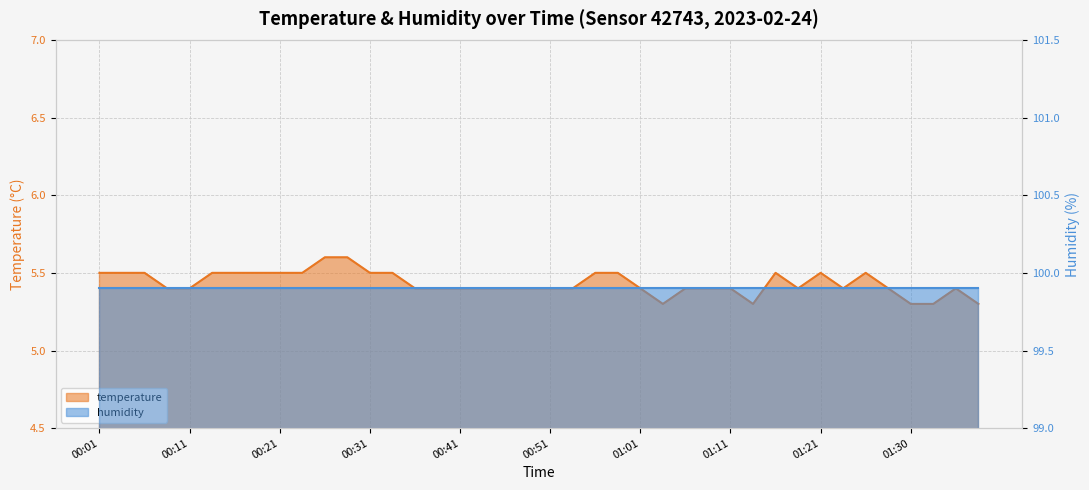

What is the smallest value displayed?

5.3